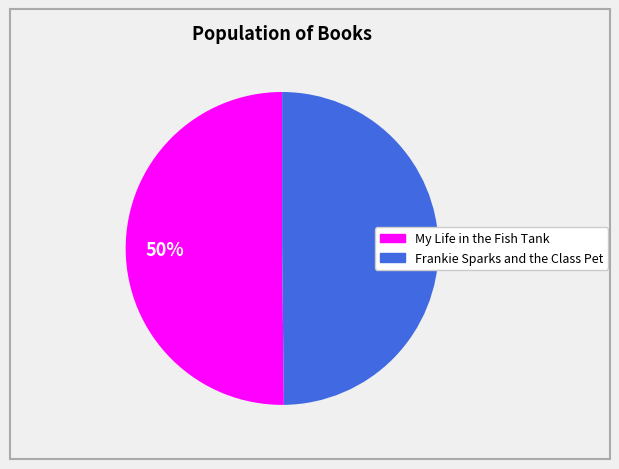

To the nearest percent, what is the combined percentage of My Life in the Fish Tank and Frankie Sparks and the Class Pet?

100%